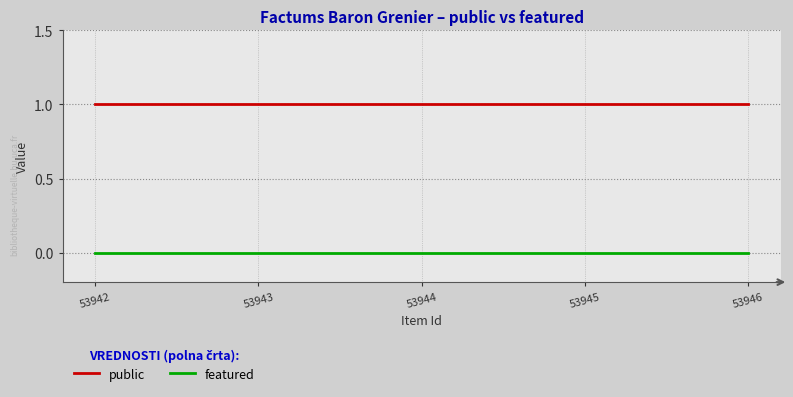

Reading left to right, what are all the values shown in this chart?

public: 53946=1	53945=1	53944=1	53943=1	53942=1
featured: 53946=0	53945=0	53944=0	53943=0	53942=0